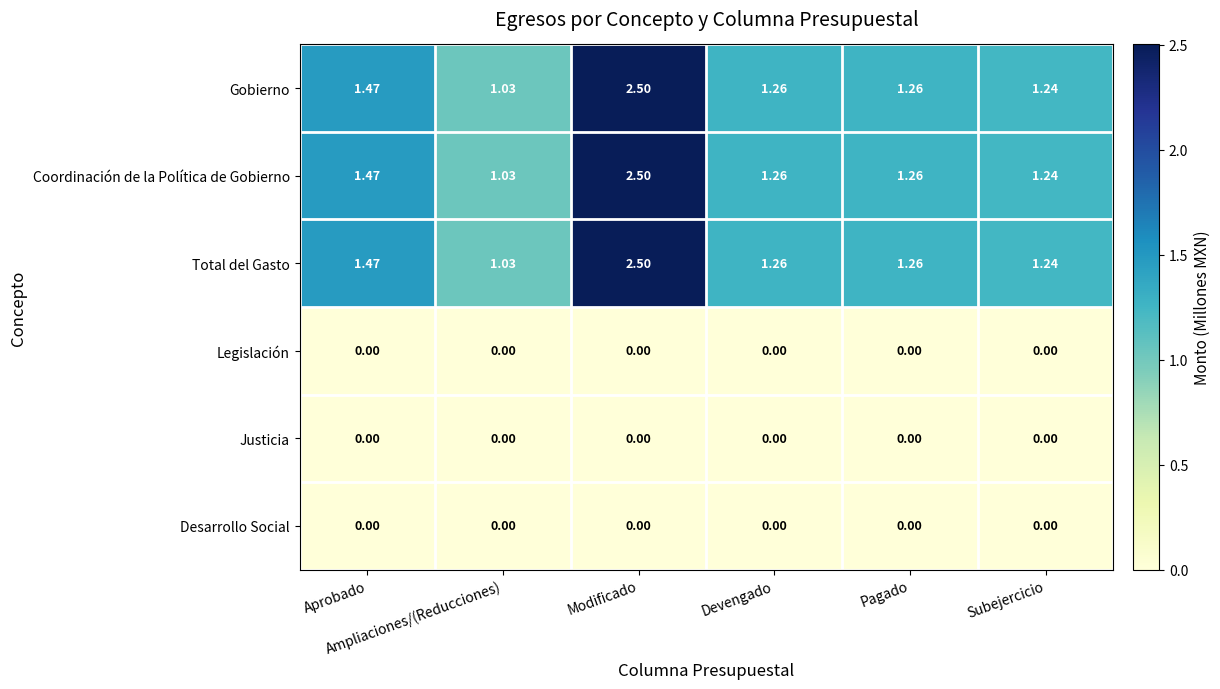

Reading left to right, transcribe all the data shown in this chart.

Gobierno: Aprobado=1.5	Ampliaciones/(Reducciones)=1.0	Modificado=2.5	Devengado=1.3	Pagado=1.3	Subejercicio=1.2
Coordinación de la Política de Gobierno: Aprobado=1.5	Ampliaciones/(Reducciones)=1.0	Modificado=2.5	Devengado=1.3	Pagado=1.3	Subejercicio=1.2
Total del Gasto: Aprobado=1.5	Ampliaciones/(Reducciones)=1.0	Modificado=2.5	Devengado=1.3	Pagado=1.3	Subejercicio=1.2
Legislación: Aprobado=0.0	Ampliaciones/(Reducciones)=0.0	Modificado=0.0	Devengado=0.0	Pagado=0.0	Subejercicio=0.0
Justicia: Aprobado=0.0	Ampliaciones/(Reducciones)=0.0	Modificado=0.0	Devengado=0.0	Pagado=0.0	Subejercicio=0.0
Desarrollo Social: Aprobado=0.0	Ampliaciones/(Reducciones)=0.0	Modificado=0.0	Devengado=0.0	Pagado=0.0	Subejercicio=0.0